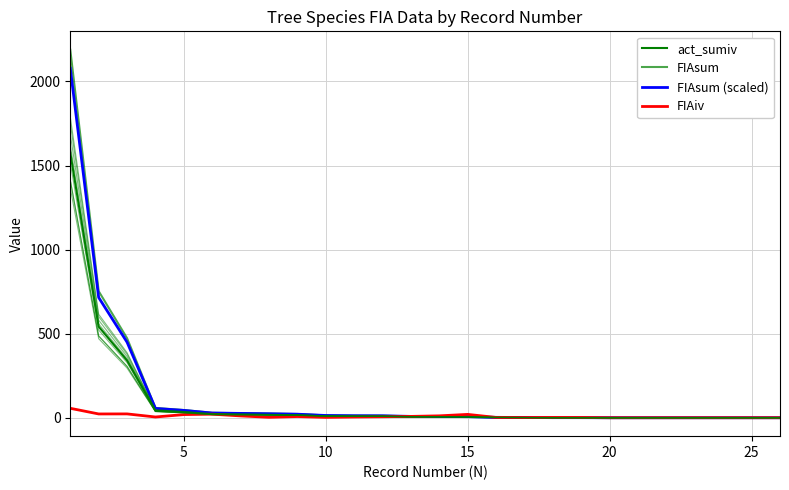

What are all the series names shown in the legend?

act_sumiv, FIAsum, FIAsum (scaled), FIAiv